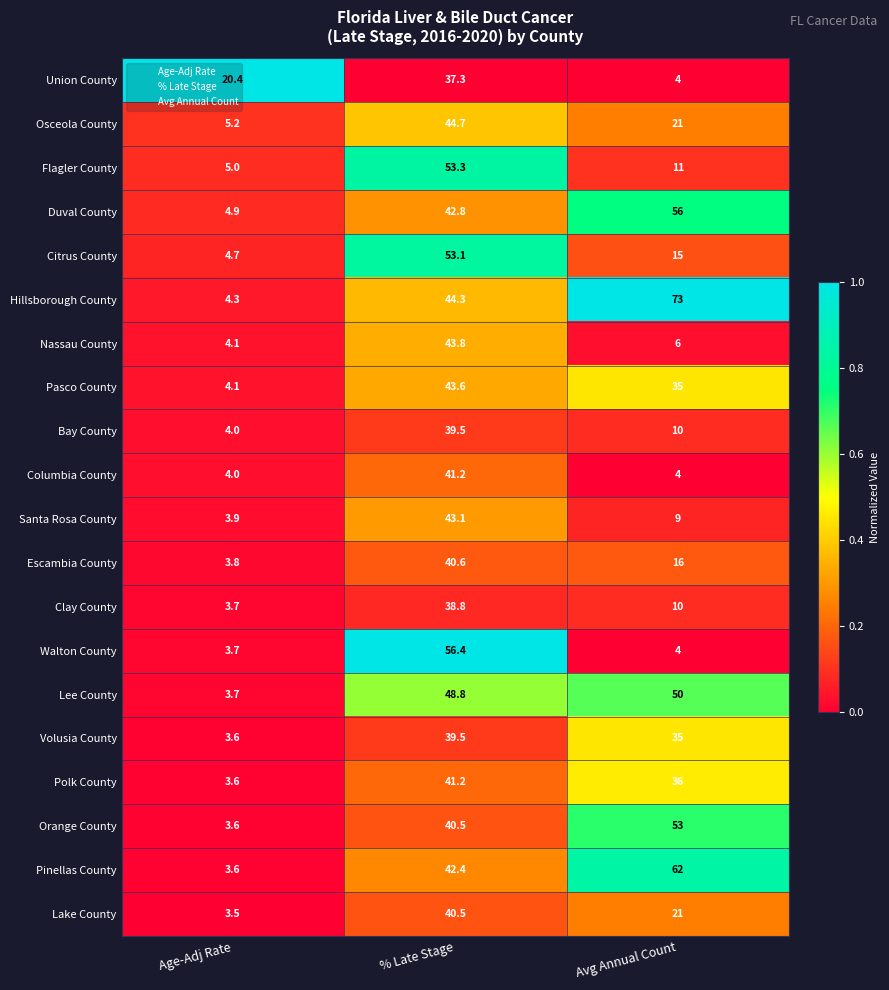

How many categories are shown in the chart?

3